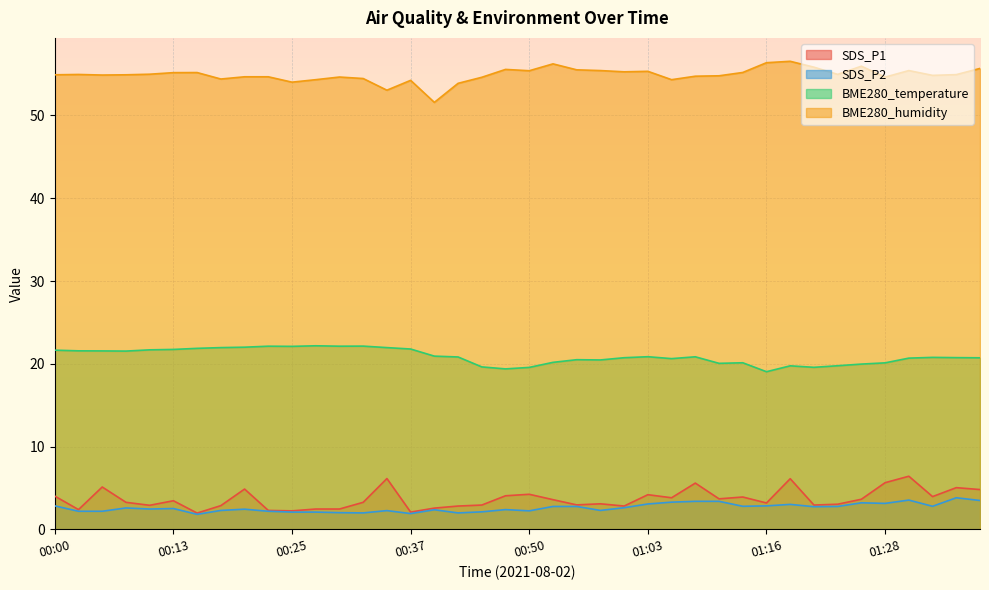

True or false: BME280_temperature and SDS_P1 intersect in this chart.

False